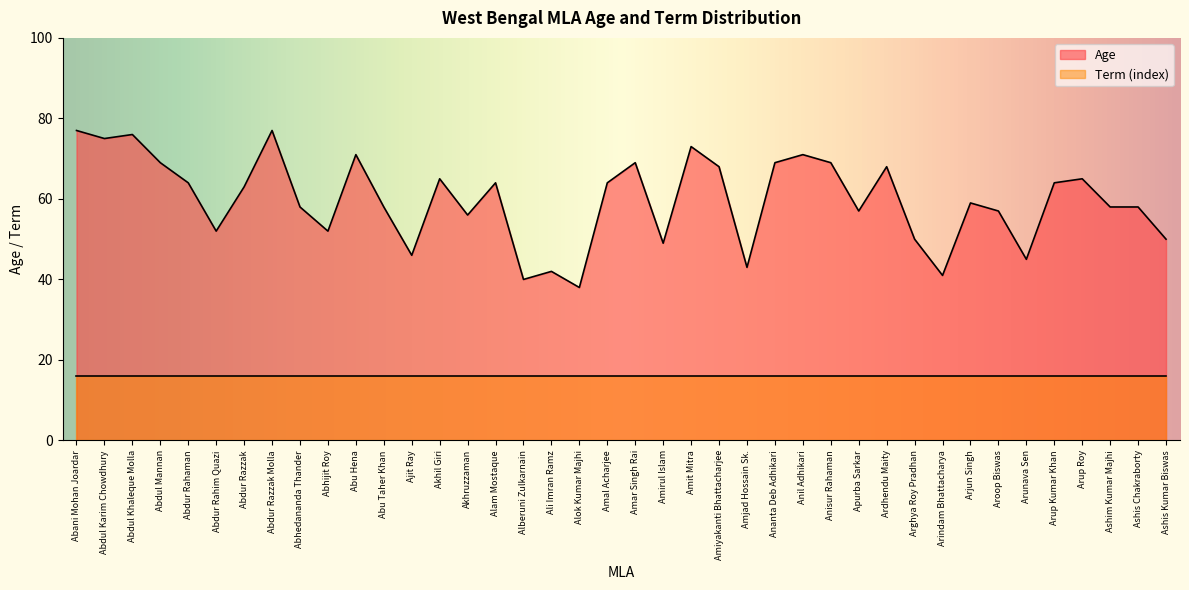

The value at Arindam Bhattacharya is 41. True or false?

True